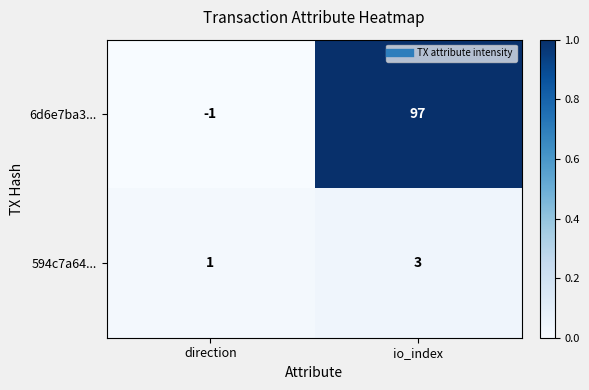

Which series changed the most between direction and io_index?

6d6e7ba3...